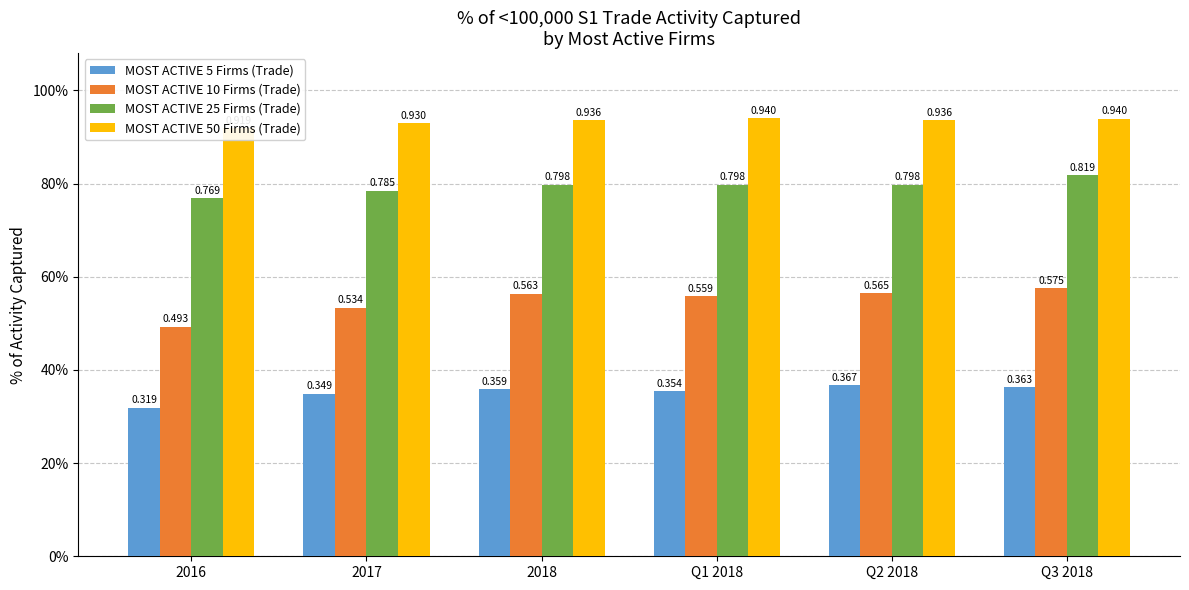

Rank the series at 2017 from lowest to highest value.

MOST ACTIVE 5 Firms (Trade), MOST ACTIVE 10 Firms (Trade), MOST ACTIVE 25 Firms (Trade), MOST ACTIVE 50 Firms (Trade)